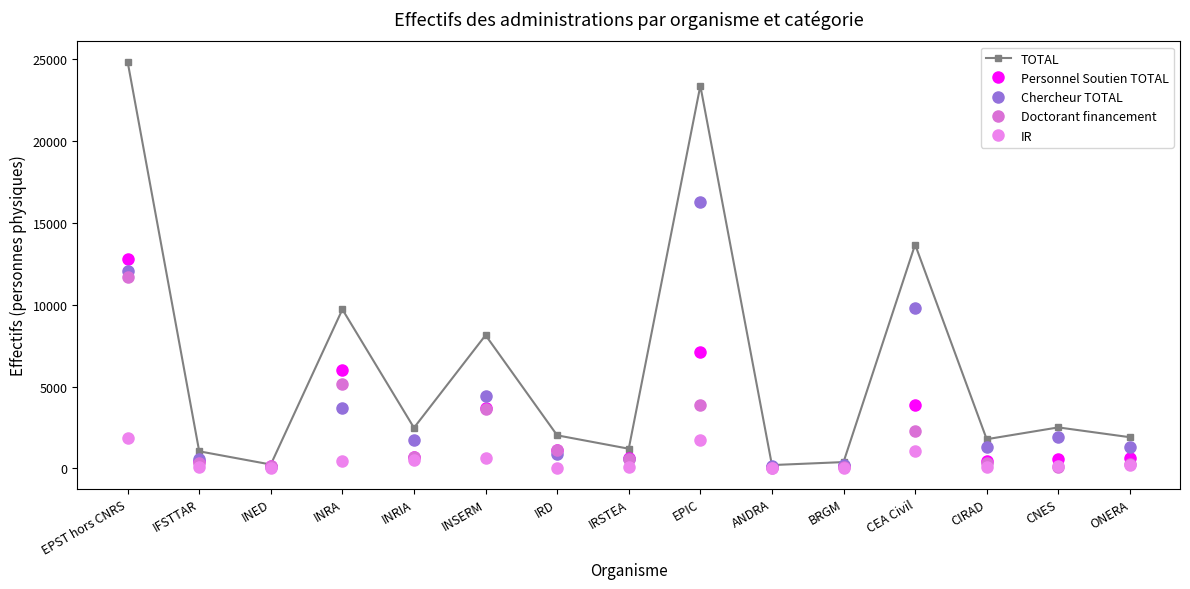

True or false: Doctorant financement and TOTAL intersect in this chart.

False